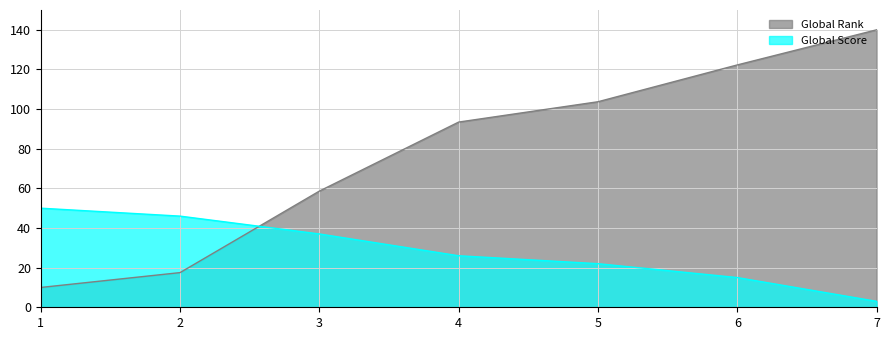

Which series has the largest total across all categories?

Global Rank